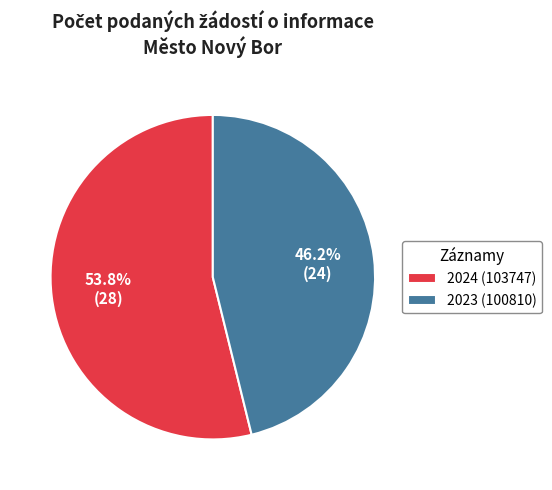

To the nearest percent, what is the difference between the largest and smallest slice percentages?

8%